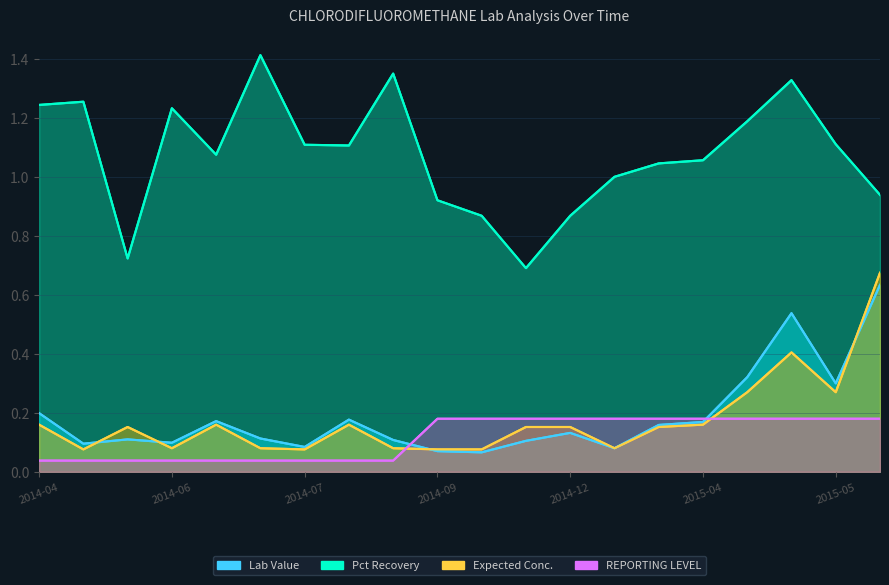

The Lab Value series shows 0.2 at 2015-06-11. True or false?

False